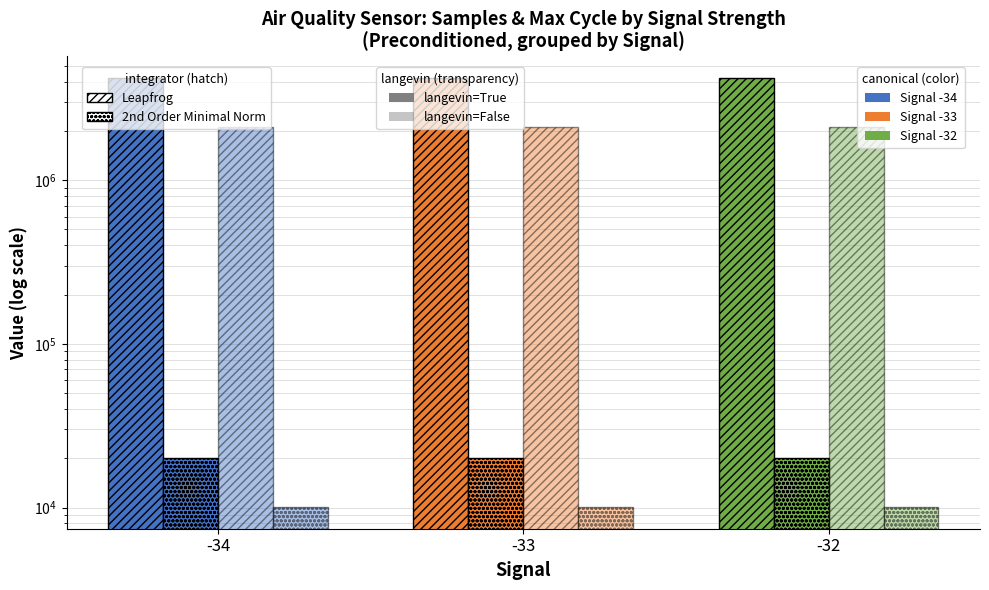

Is the value of Samples (Leapfrog, langevin=False) at -33 greater than the value of Samples (Leapfrog, langevin=True) at -34?

No